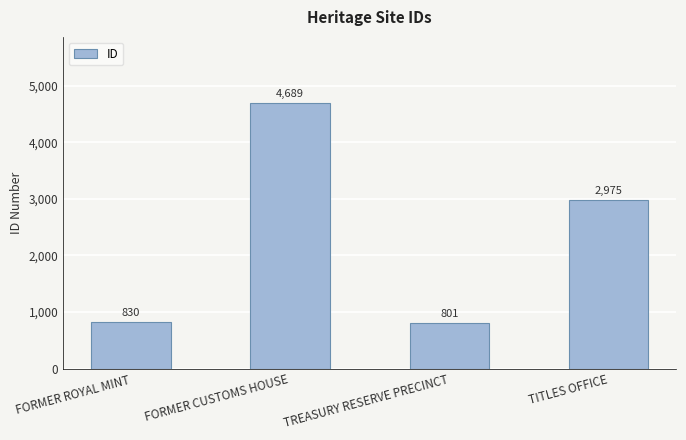

Between FORMER ROYAL MINT and TREASURY RESERVE PRECINCT, which is larger?

FORMER ROYAL MINT